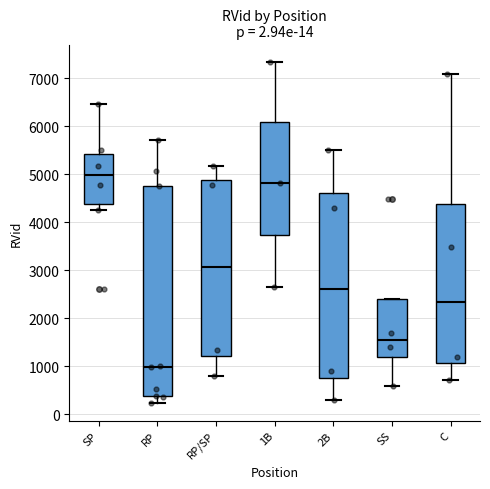

Where does the lower whisker of the box for SS end on the y-axis? The values are not printed on the chart, so give them approximately, as read against the axis.

600